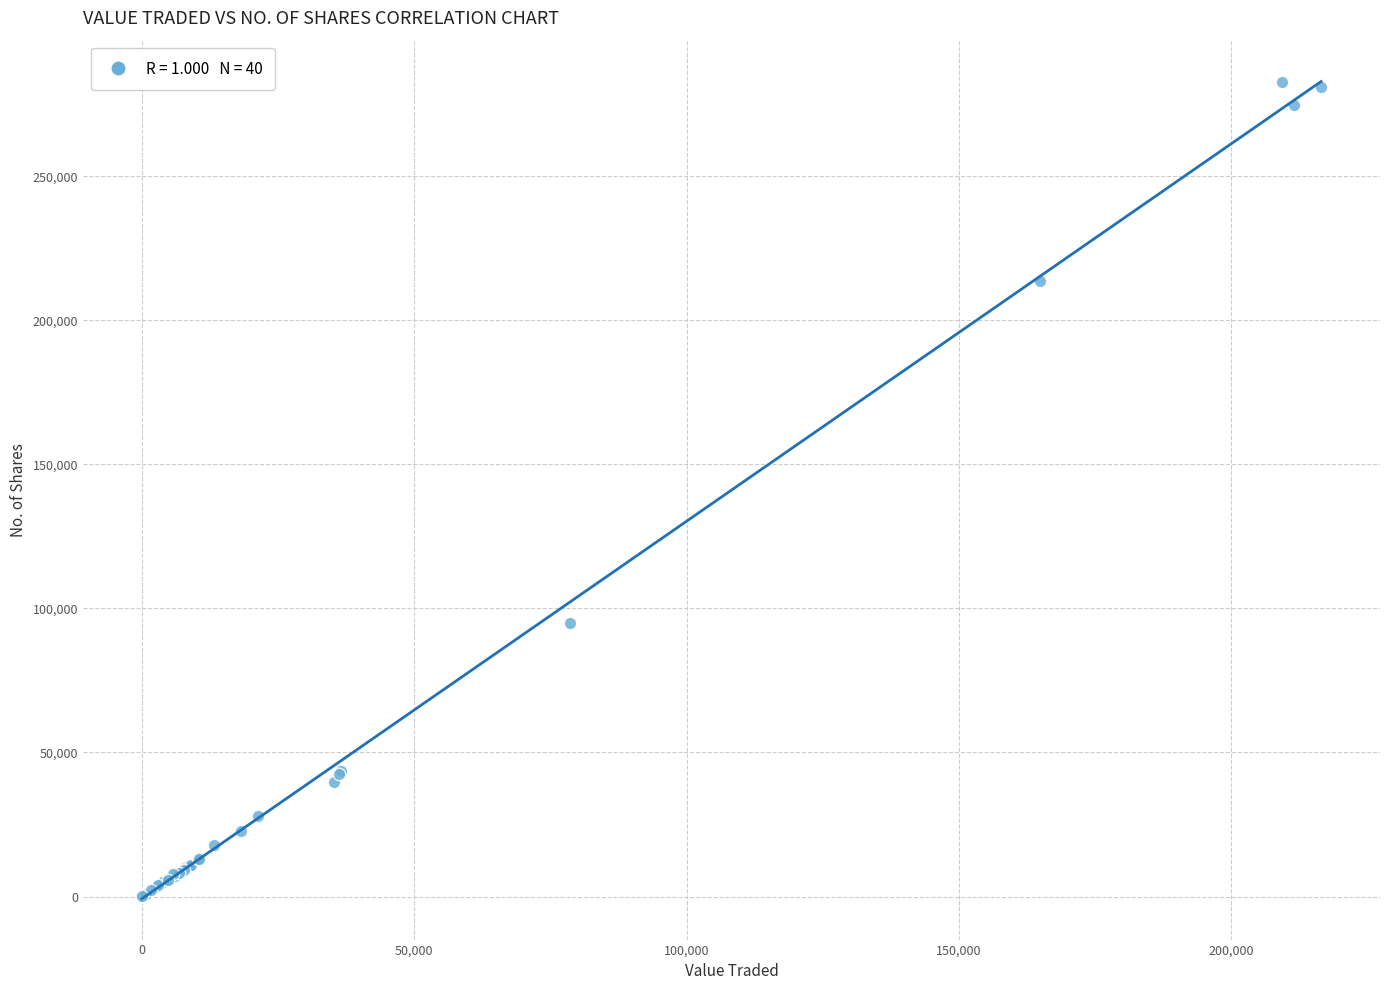

What Y value in the scatter plot is closest to 141423?

95053